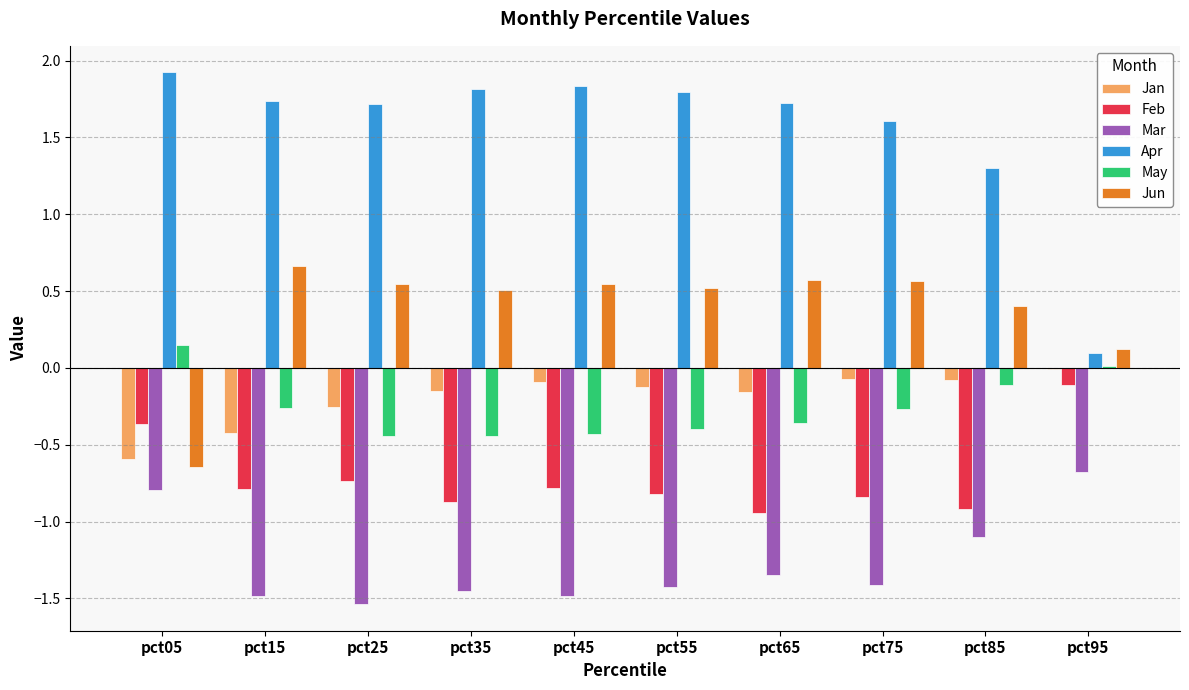

Which series has the largest range (max minus min)?

Apr